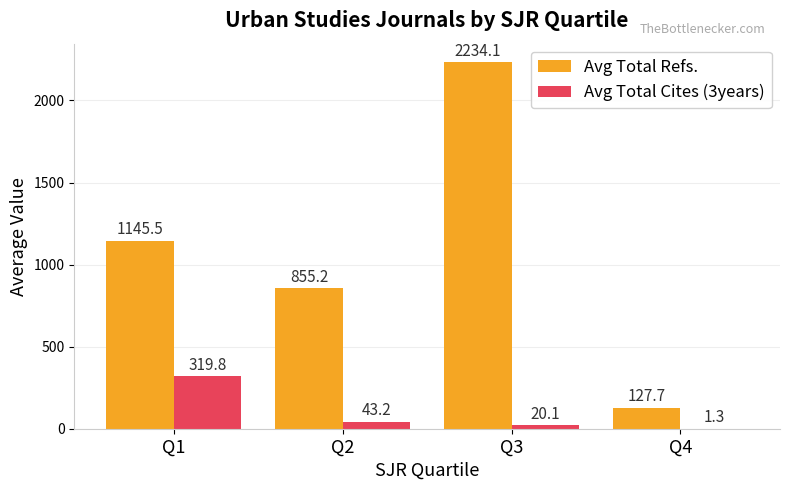

Between Q1 and Q2, which series saw the biggest shift?

Avg Total Refs.